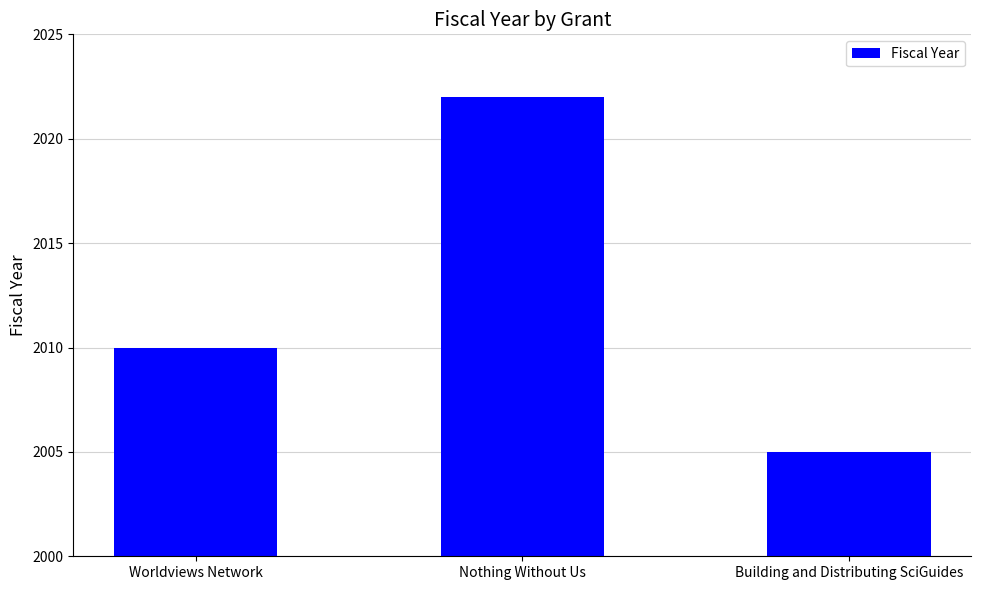

Are the bars horizontal?

No